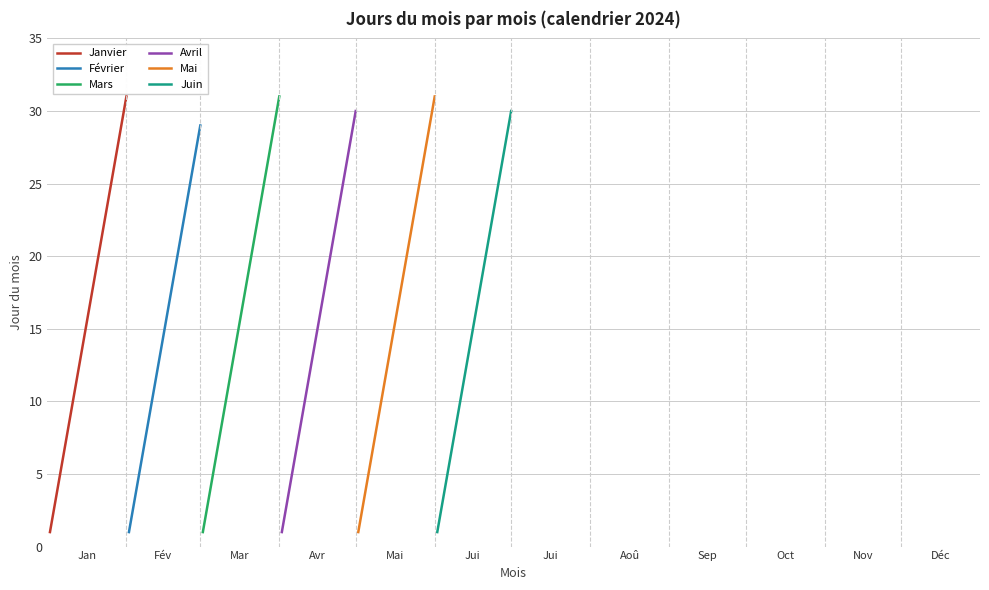

Which series changed the most between Avril and Décembre?

Janvier